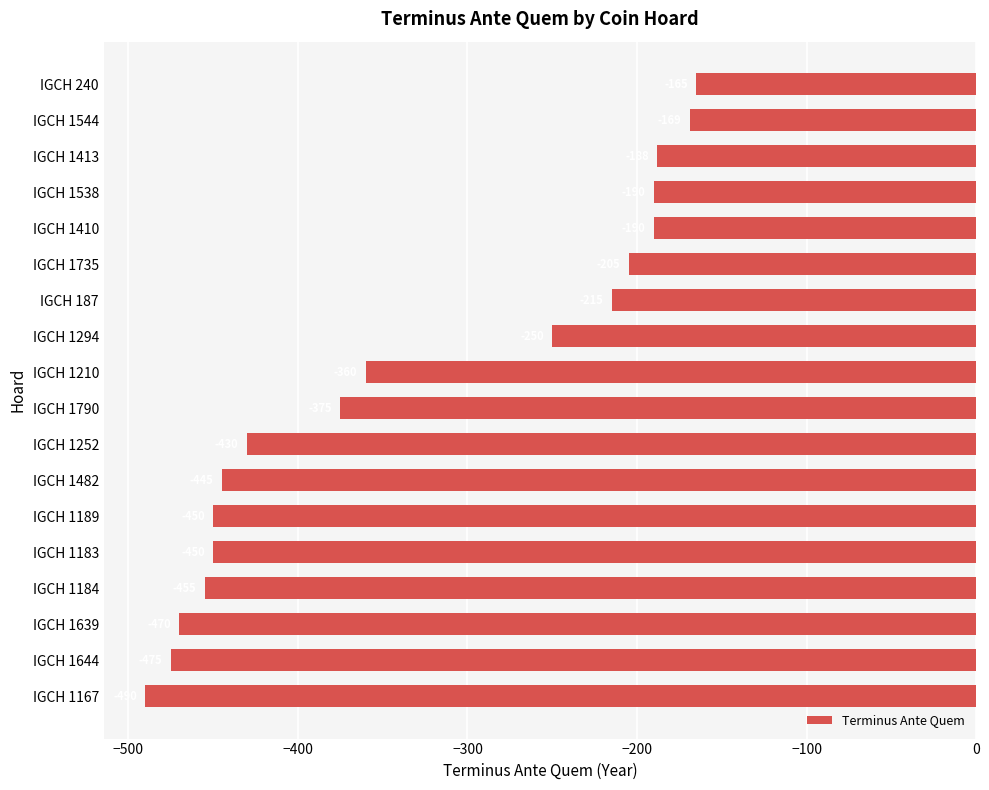

What is the smallest value displayed?

-490